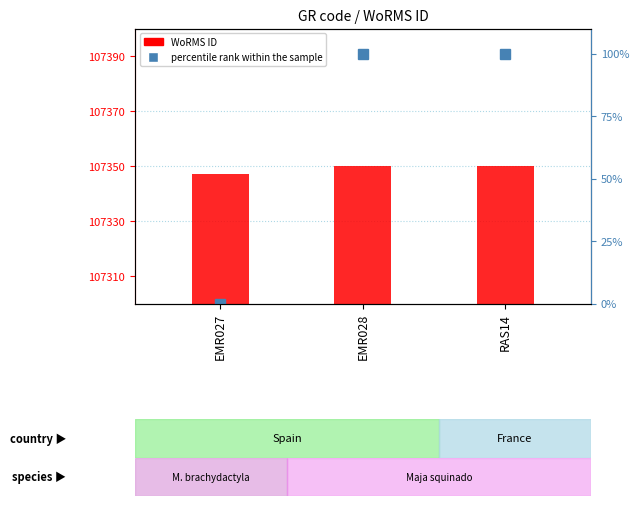

What value does the WoRMS ID series have at RAS14?

107350